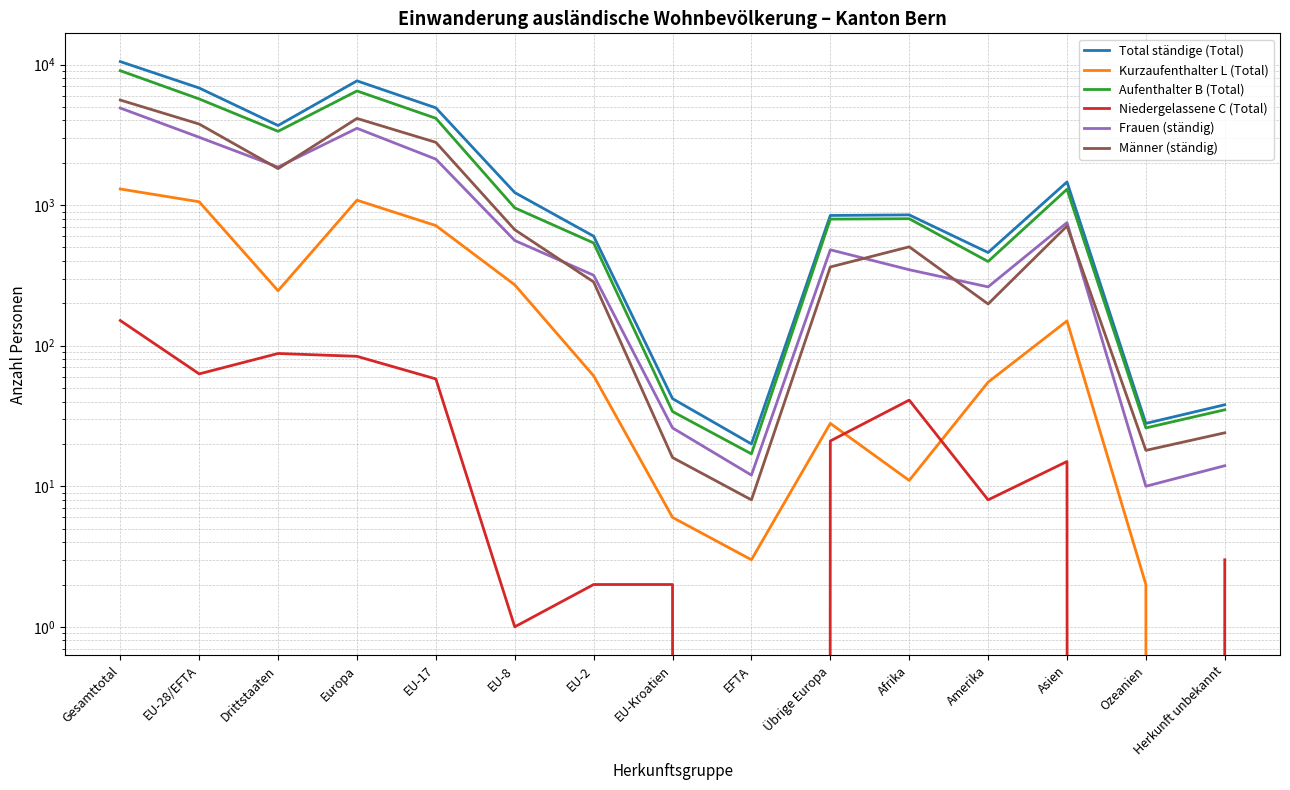

What is the difference between the maximum and minimum values in the Total ständige (Total) series?

10473